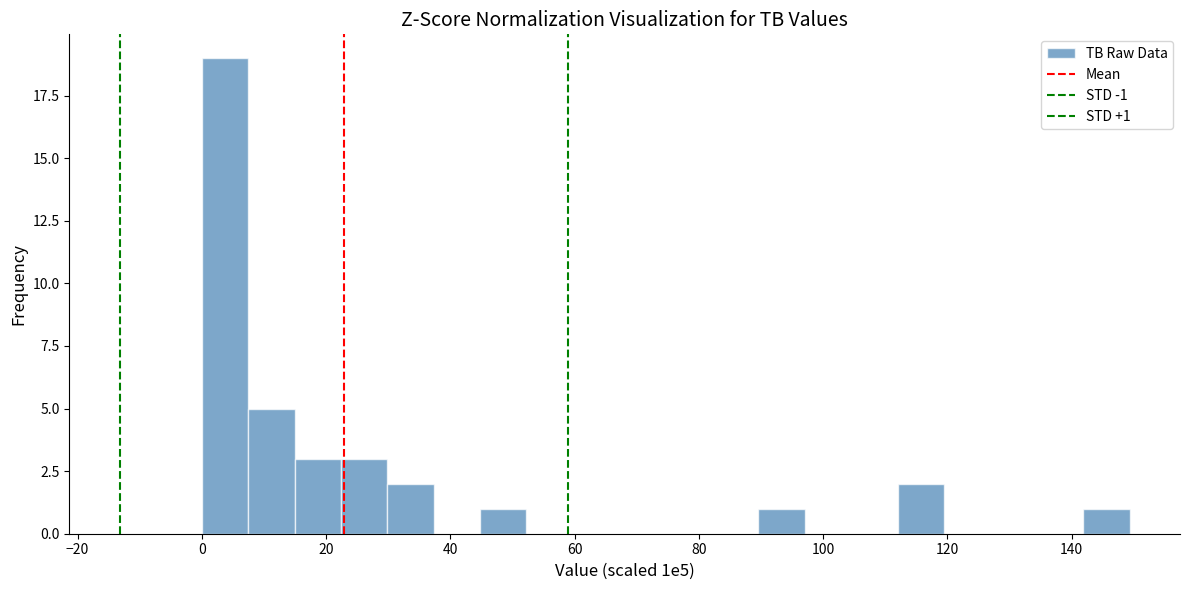

Around what value on the x-axis is the tallest bar? Give the approximate position of its centre, as read against the axis.

4